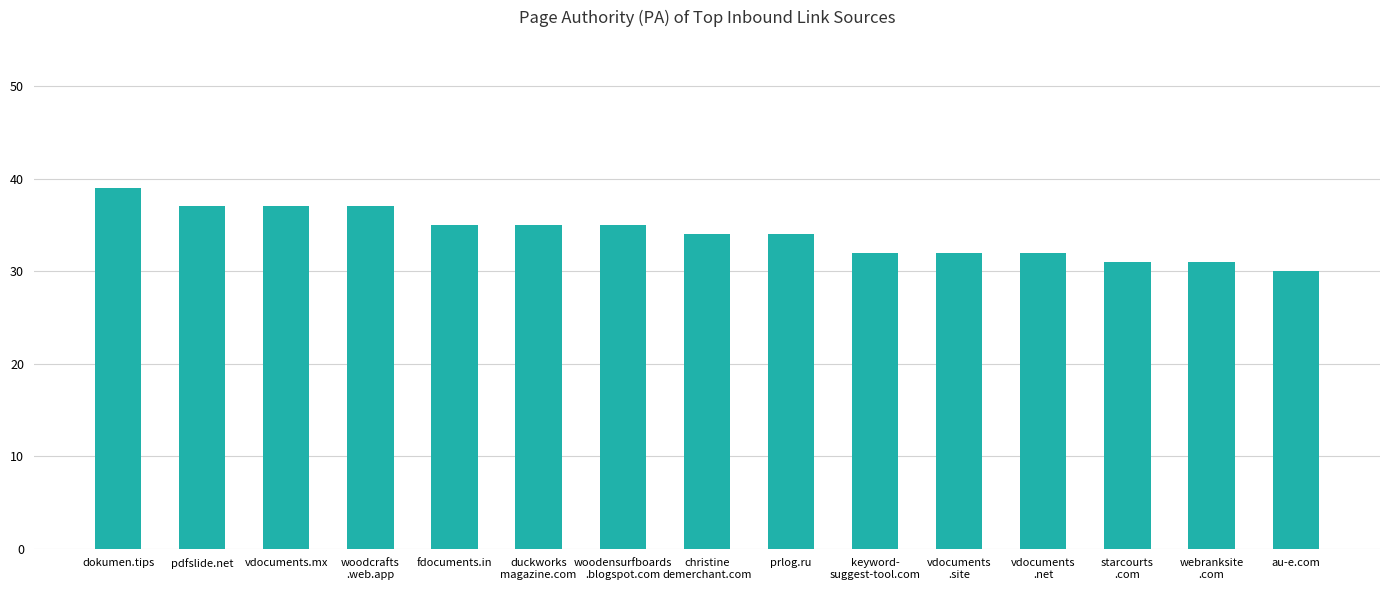

What is the change in value from christine
demerchant.com to keyword-
suggest-tool.com?

-2